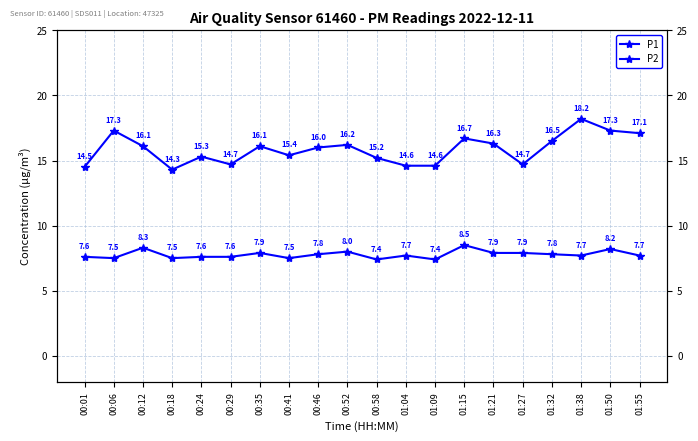

How many data points in P1 are above 16?

10